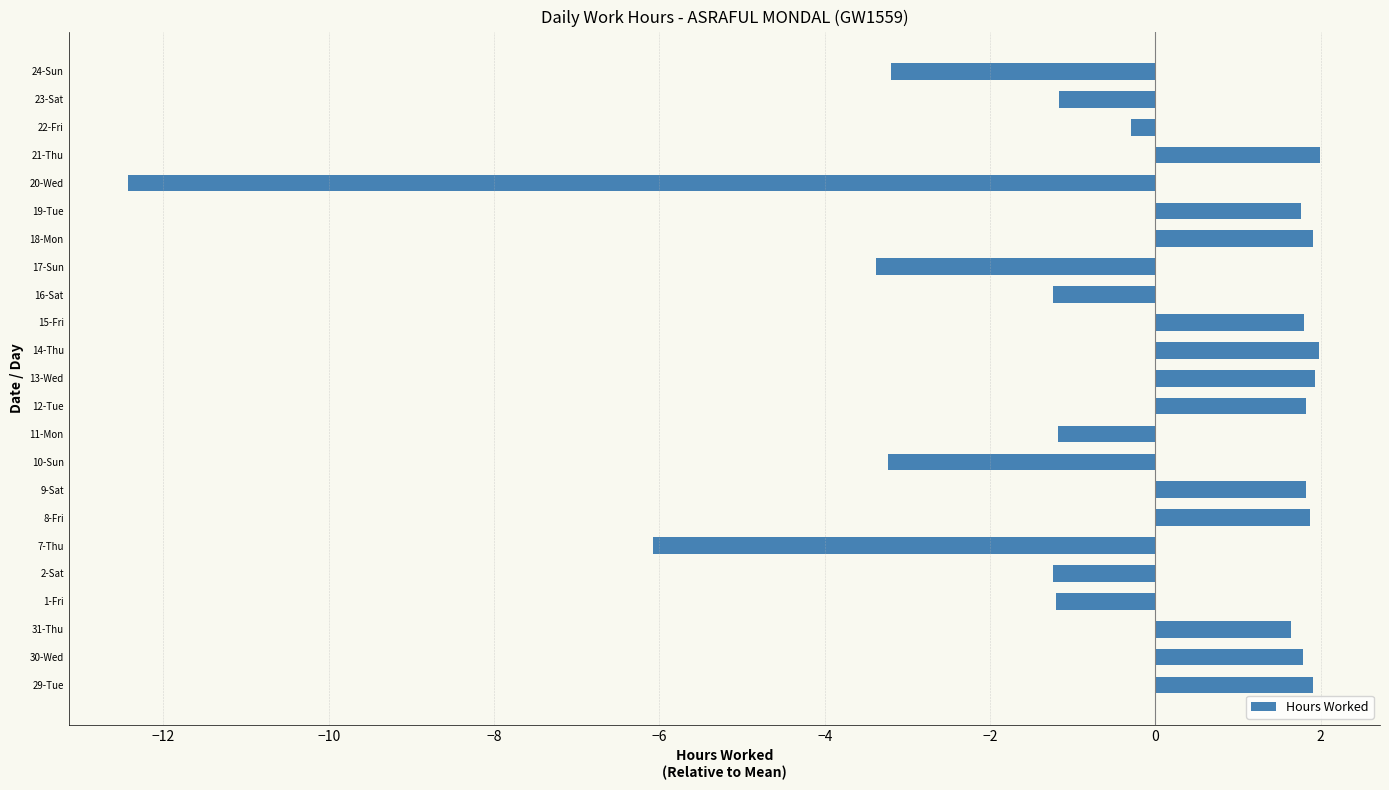

What is the sum of all values?

-12.4